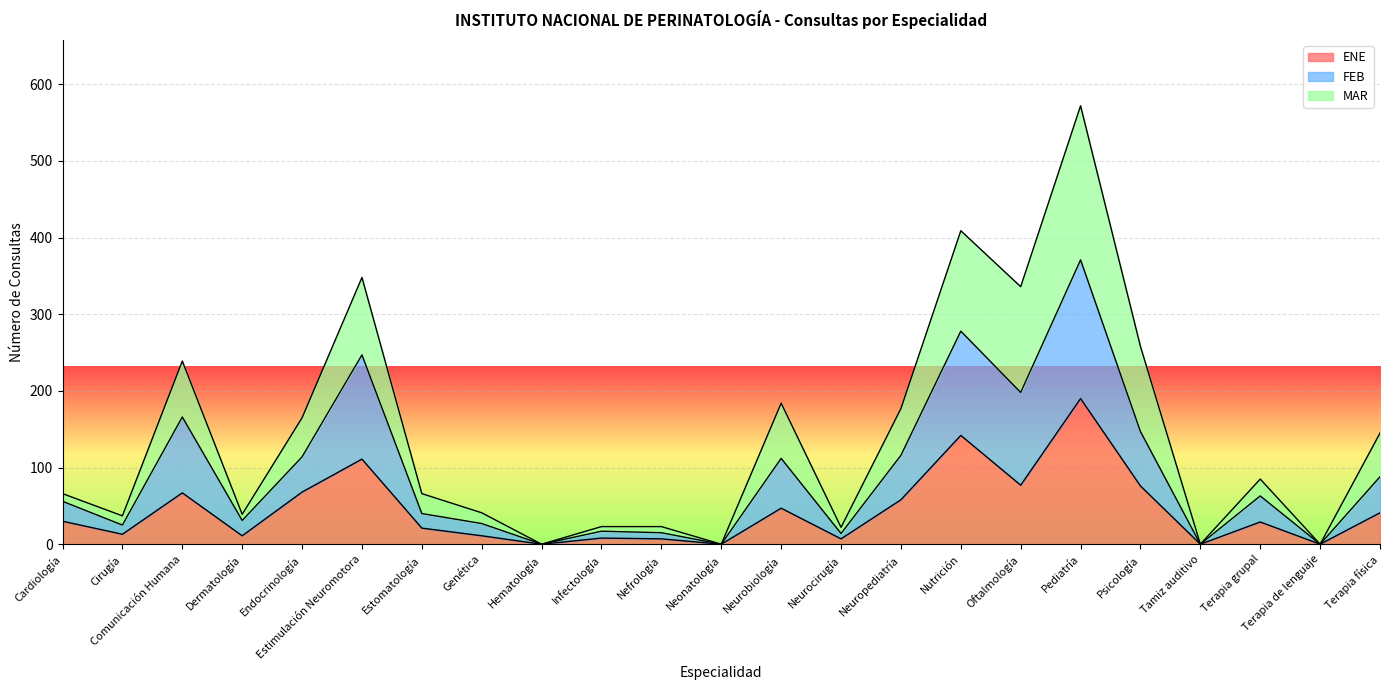

The value of ENE at Cardiología is 45. True or false?

False